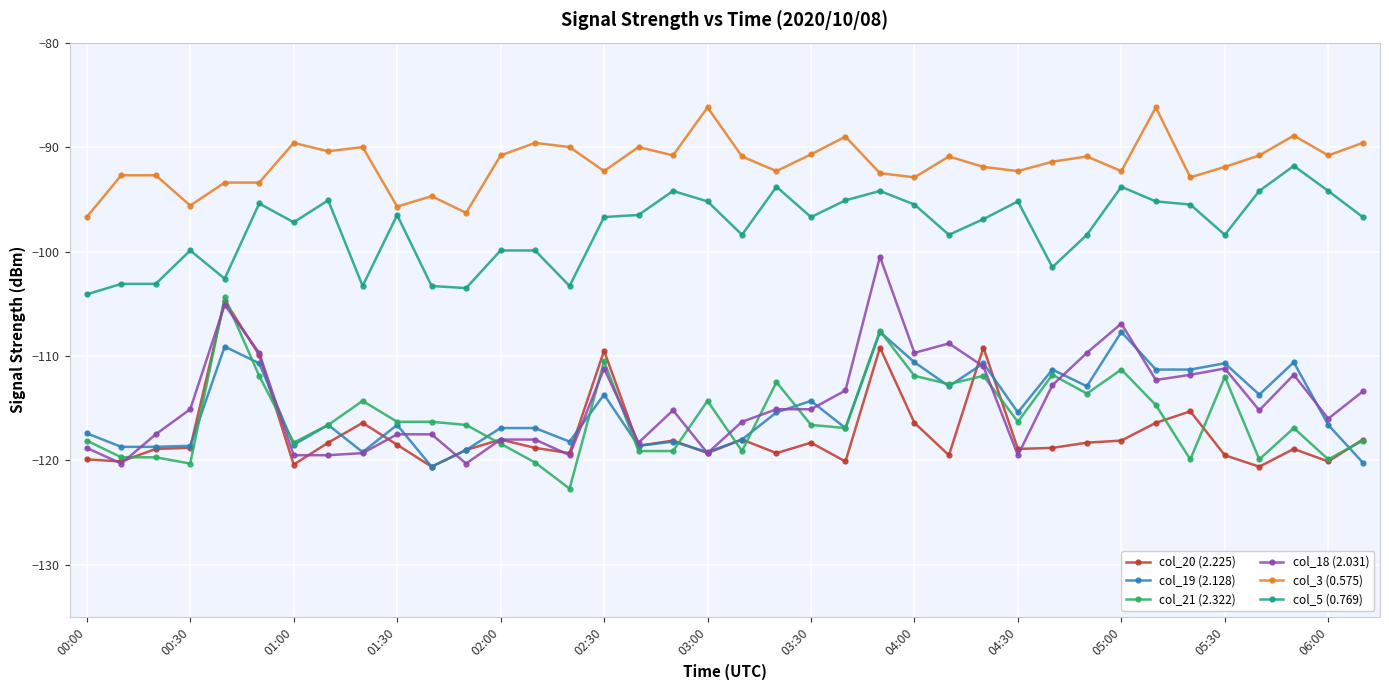

What is the value of the col_3 (0.575) point at the 34th from the left?

-91.9